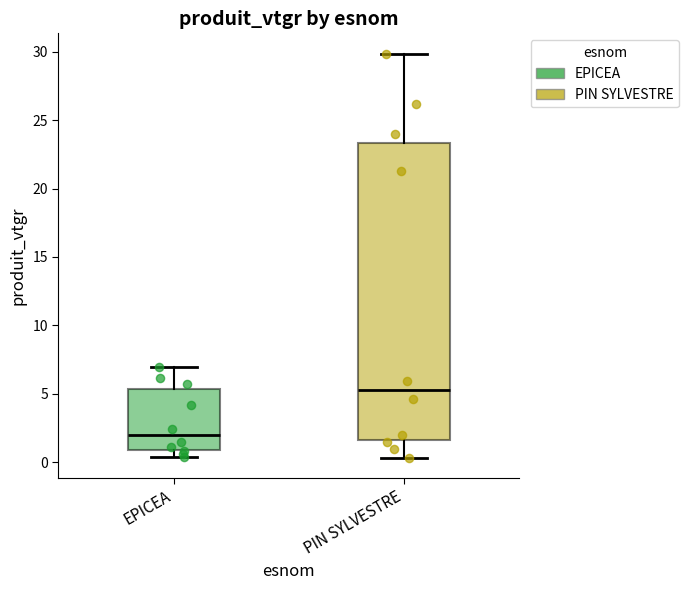

Comparing the boxes themselves (not the whiskers), which one is the tallest?

PIN SYLVESTRE